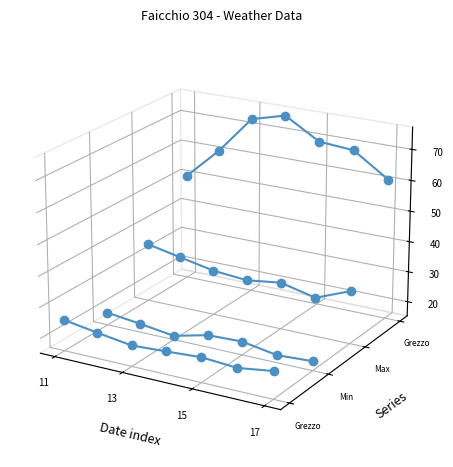

What position from the right is 13?

6